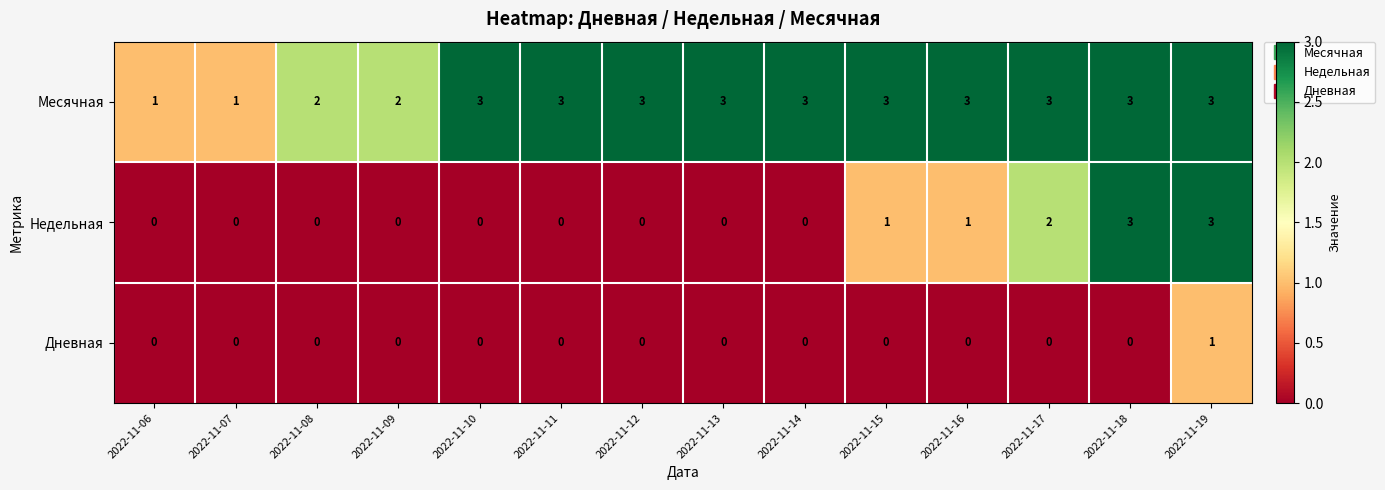

Rank the series by their average value, from lowest to highest.

Дневная, Недельная, Месячная